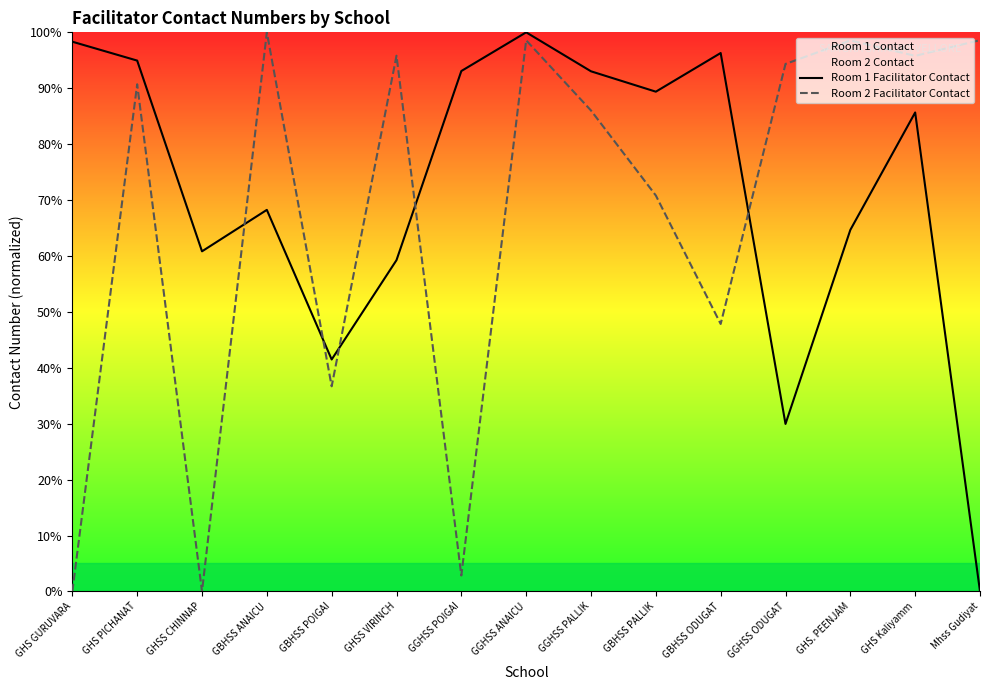

List the series in order of their overall mean, lowest first.

Room 2 Facilitator Contact, Room 1 Facilitator Contact